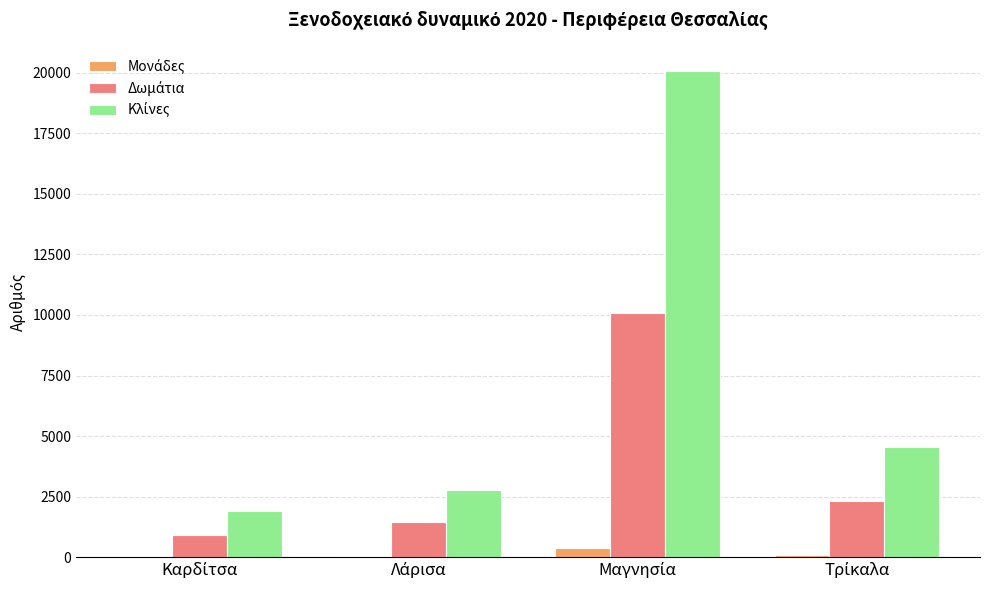

Are the bars grouped side by side (vs. stacked)?

Yes